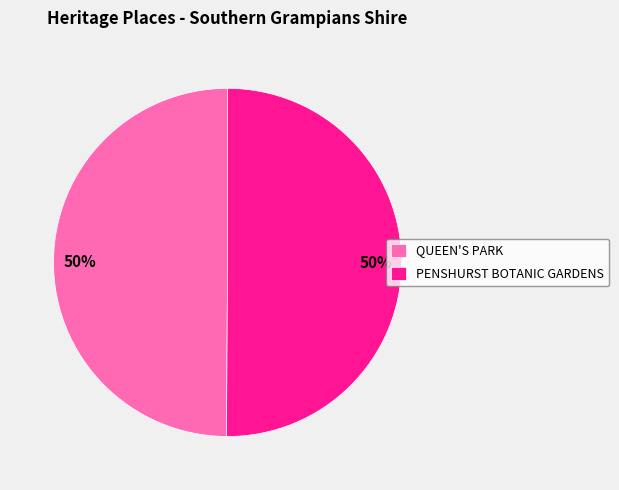

How many slices are in this pie chart?

2